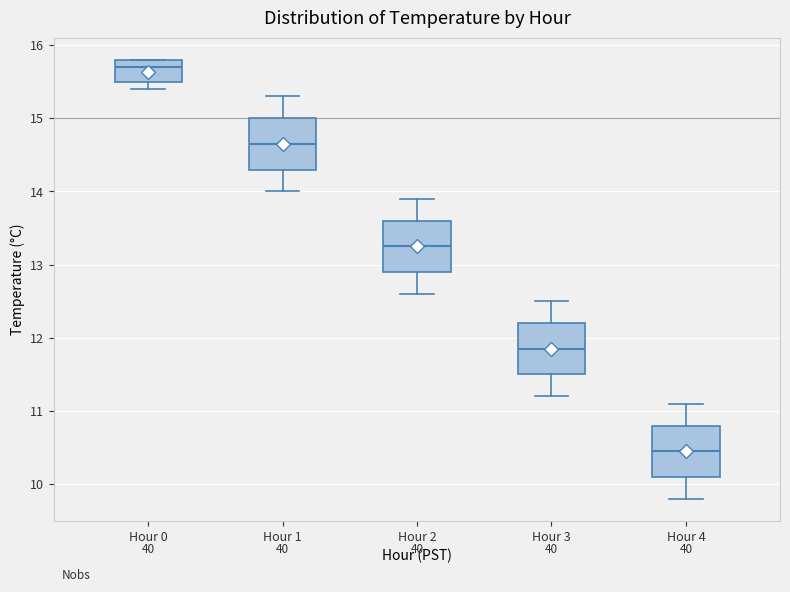

Reading left to right, read every box against the y-axis: the position of its median line, the range the box covers, and the ends of its whiskers. The values are not printed on the chart, so give them approximately, as read against the axis.

Hour 0: median 15.7, box 15.5 to 15.8, whiskers 15.4 to 15.8
Hour 1: median 14.7, box 14.3 to 15.0, whiskers 14.0 to 15.3
Hour 2: median 13.3, box 12.9 to 13.6, whiskers 12.6 to 13.9
Hour 3: median 11.9, box 11.5 to 12.2, whiskers 11.2 to 12.5
Hour 4: median 10.5, box 10.1 to 10.8, whiskers 9.8 to 11.1